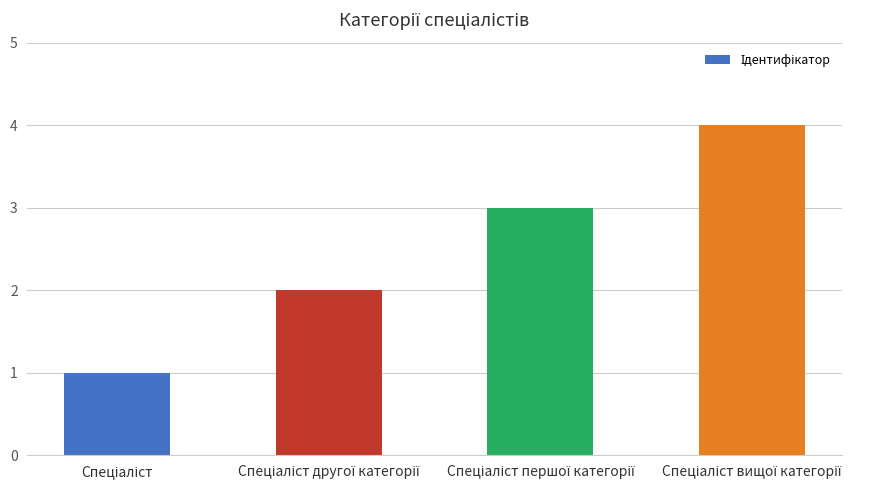

What is the smallest value displayed?

1